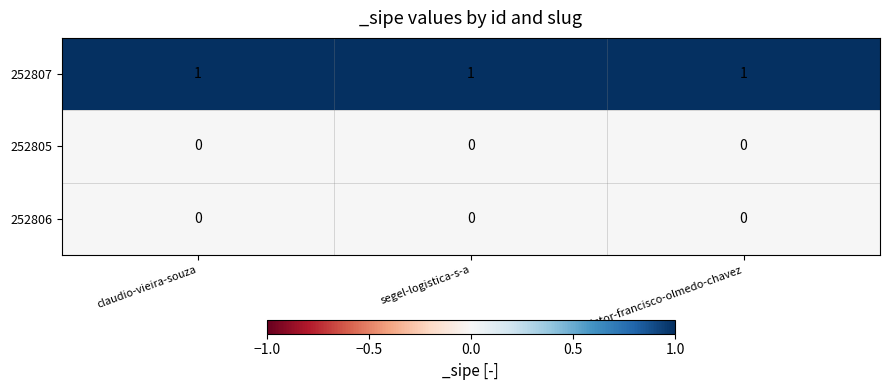

Which series has the largest total across all categories?

252807